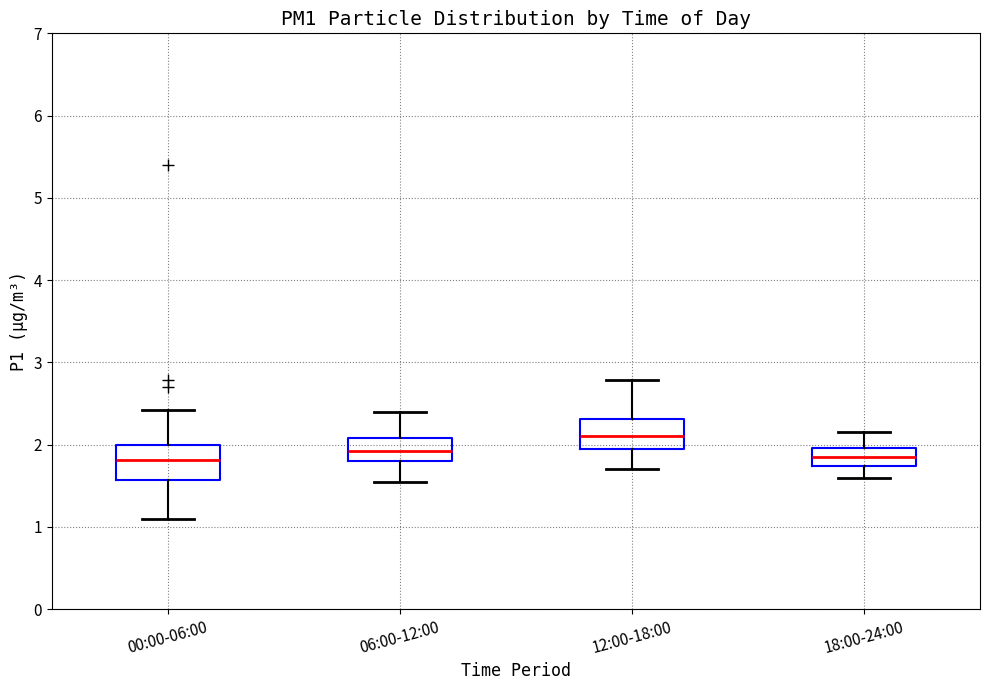

Which box's median line is the highest?

12:00-18:00